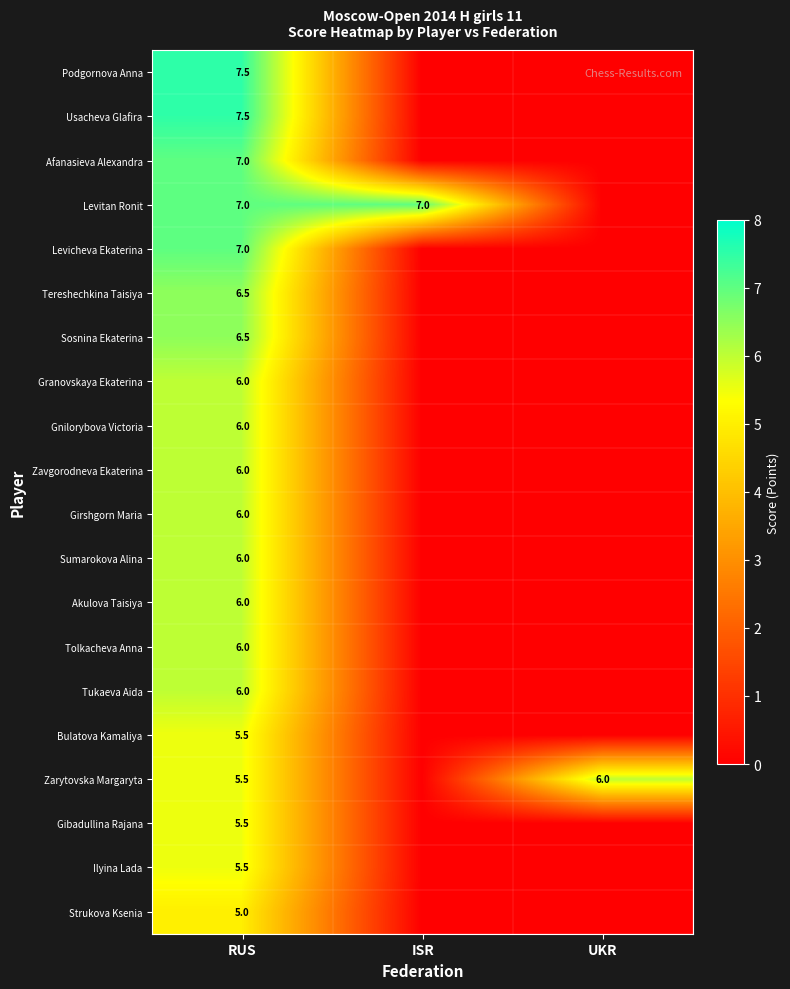

The value of Zarytovska Margaryta at RUS is 8.9. True or false?

False